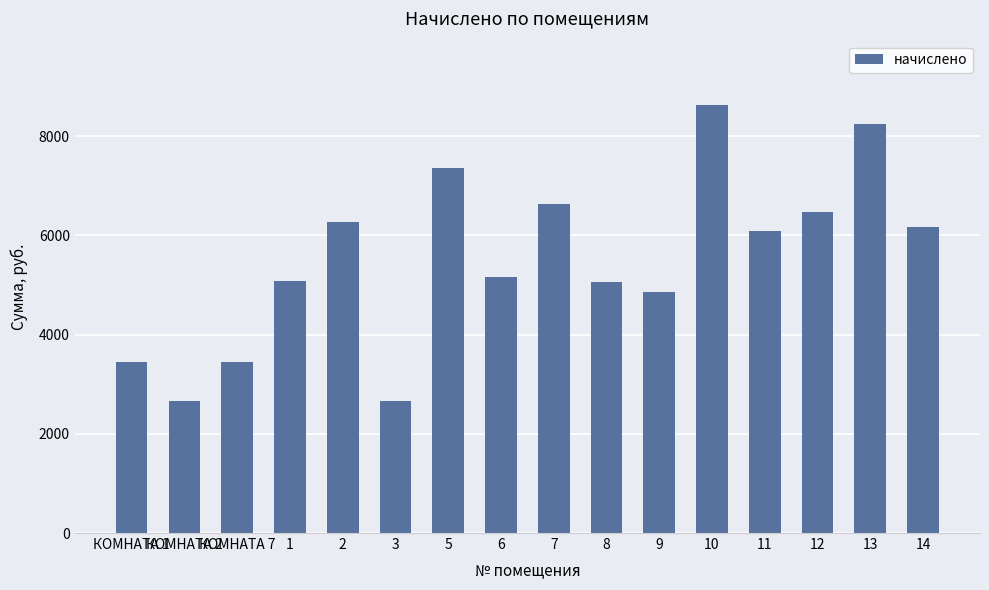

Where does the data first go above 6077?

2